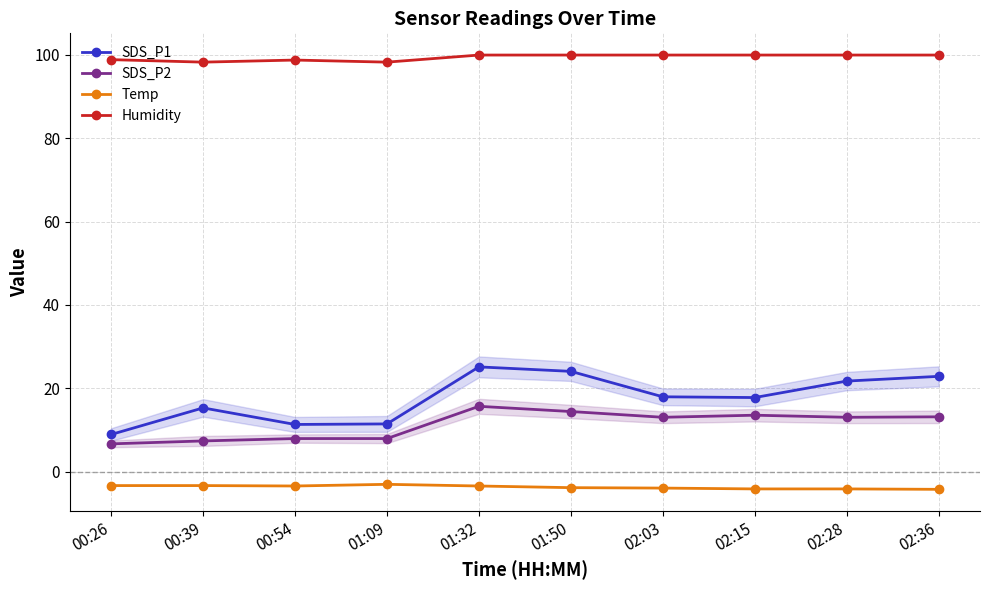

True or false: Temp and Humidity cross at least once.

False